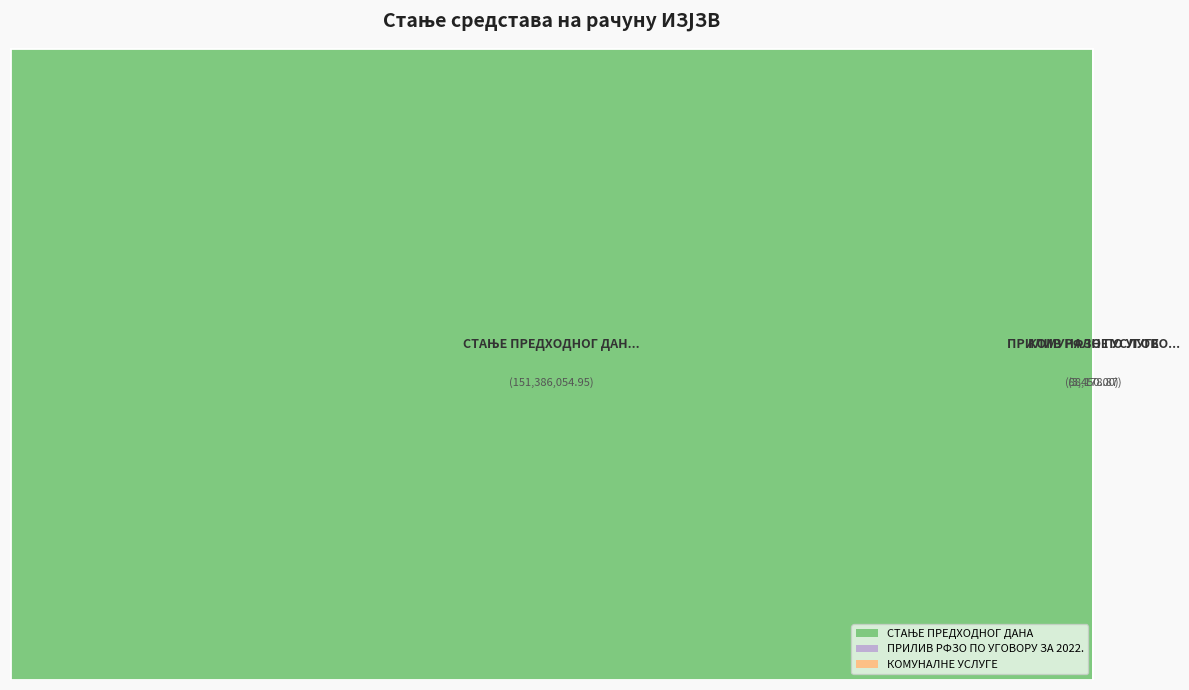

What percentage is NOT represented by СТАЊЕ ПРЕДХОДНОГ ДАНА?

0.1%